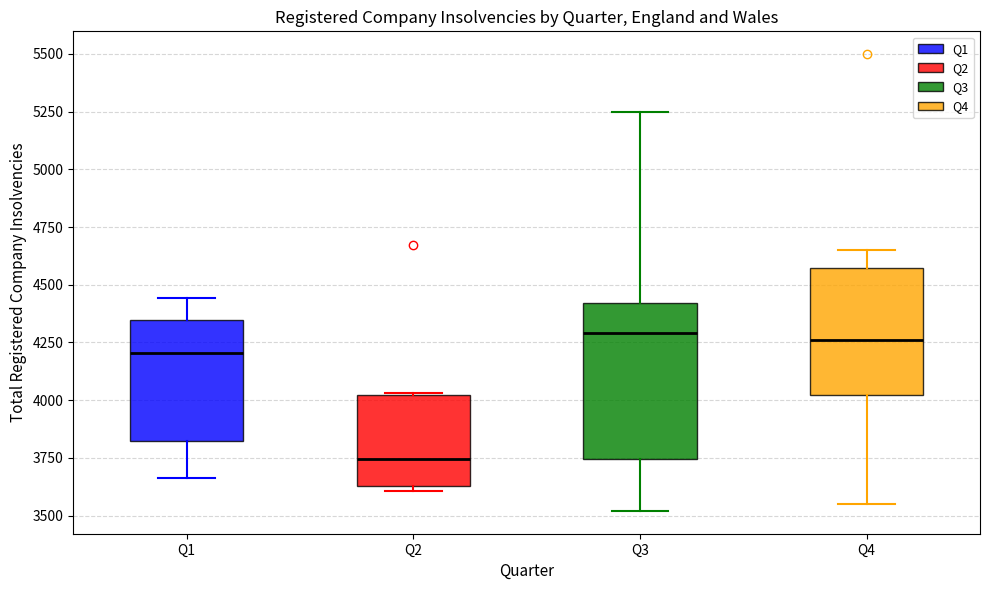

Reading left to right, read every box against the y-axis: the position of its median line, the range the box covers, and the ends of its whiskers. The values are not printed on the chart, so give them approximately, as read against the axis.

Q1: median 4200, box 3800 to 4350, whiskers 3650 to 4450
Q2: median 3750, box 3650 to 4000, whiskers 3600 to 4050
Q3: median 4300, box 3750 to 4400, whiskers 3500 to 5250
Q4: median 4250, box 4000 to 4550, whiskers 3550 to 4650